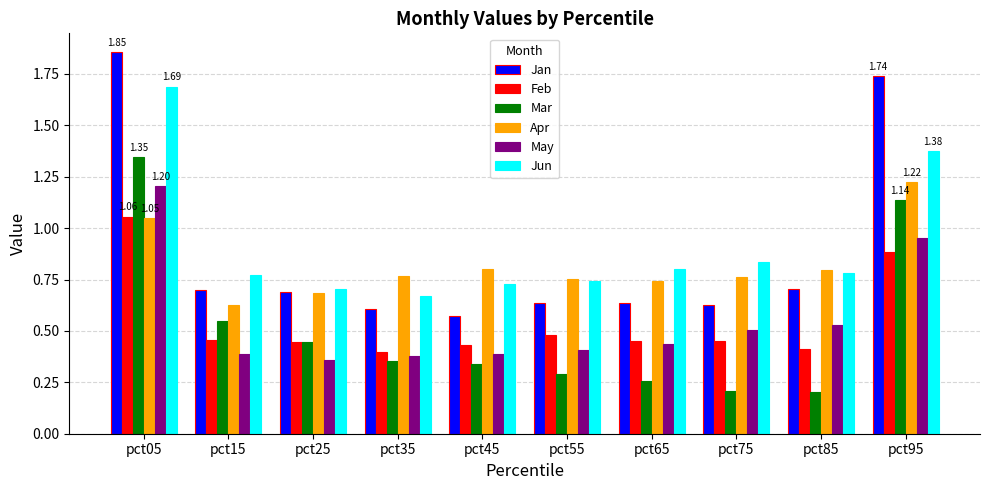

Which series has the largest total across all categories?

Jun